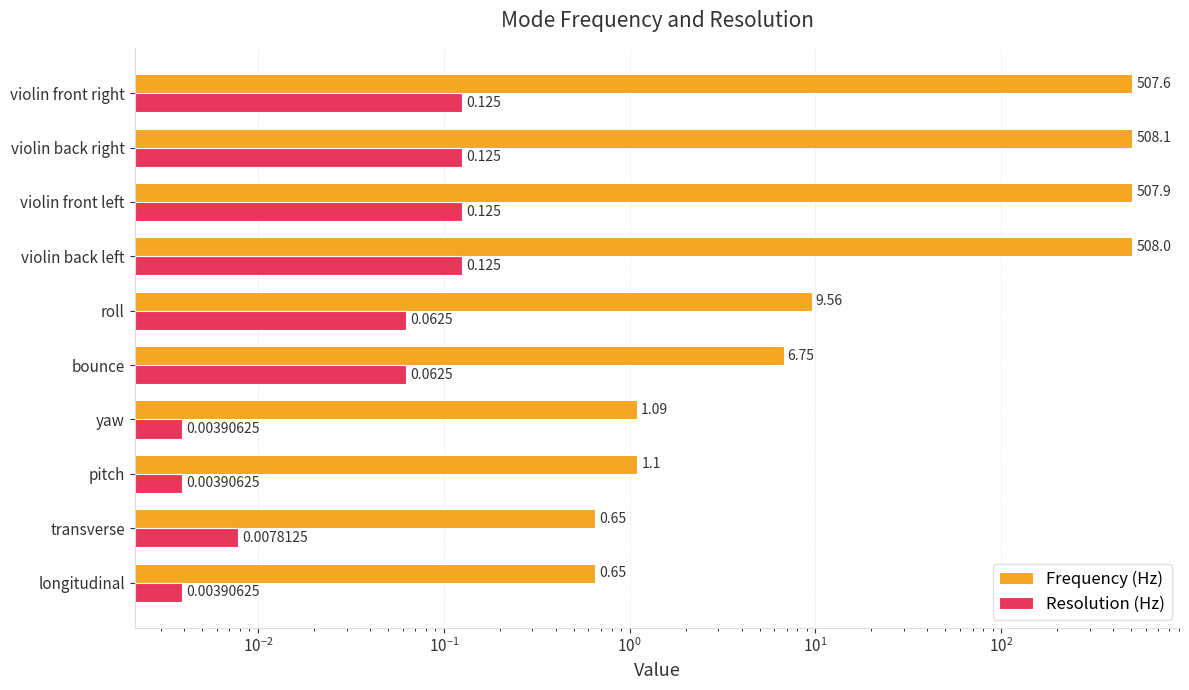

Is the value of Frequency (Hz) at bounce greater than the value of Resolution (Hz) at pitch?

Yes